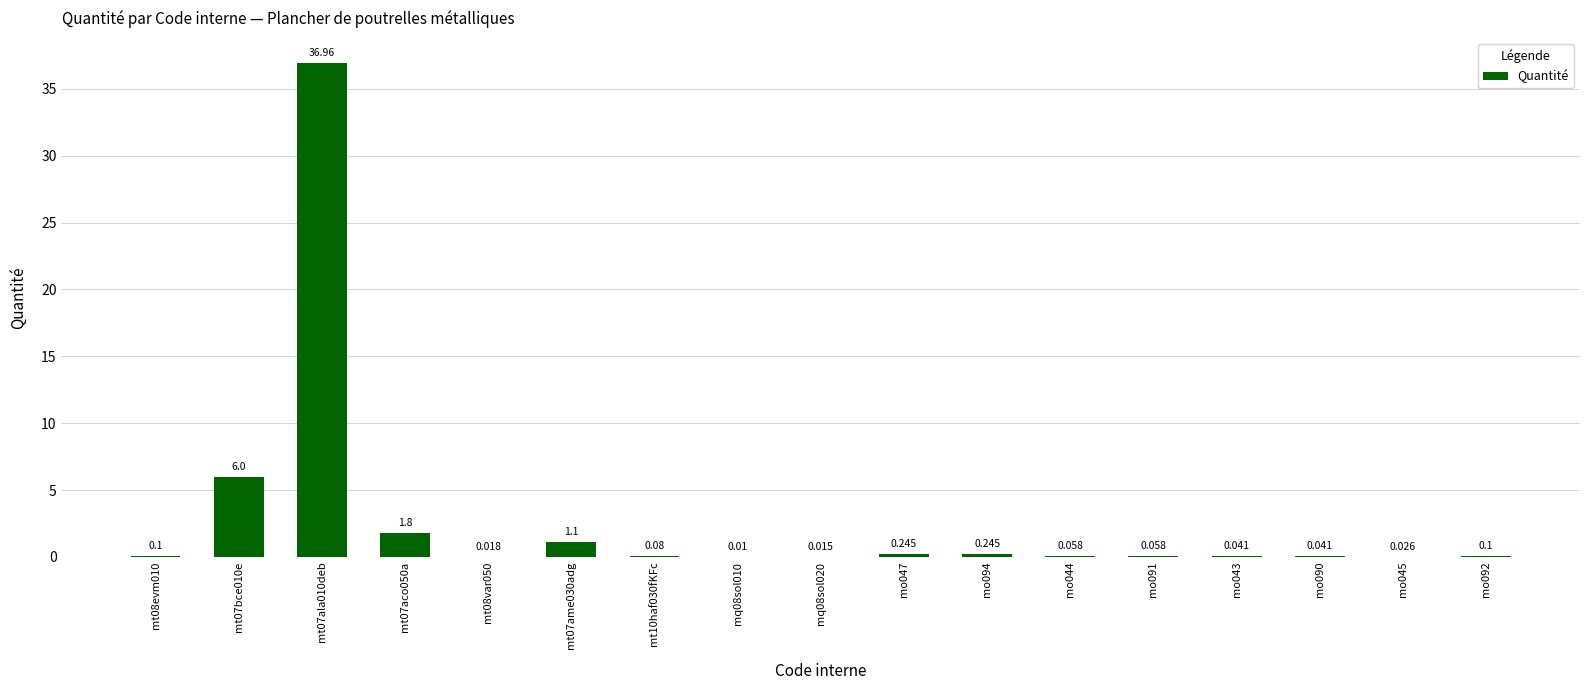

List the labels in order of value, largest first.

mt07ala010deb, mt07bce010e, mt07aco050a, mt07ame030adg, mo047, mo094, mt08evm010, mo092, mt10haf030fKFc, mo044, mo091, mo043, mo090, mo045, mt08var050, mq08sol020, mq08sol010